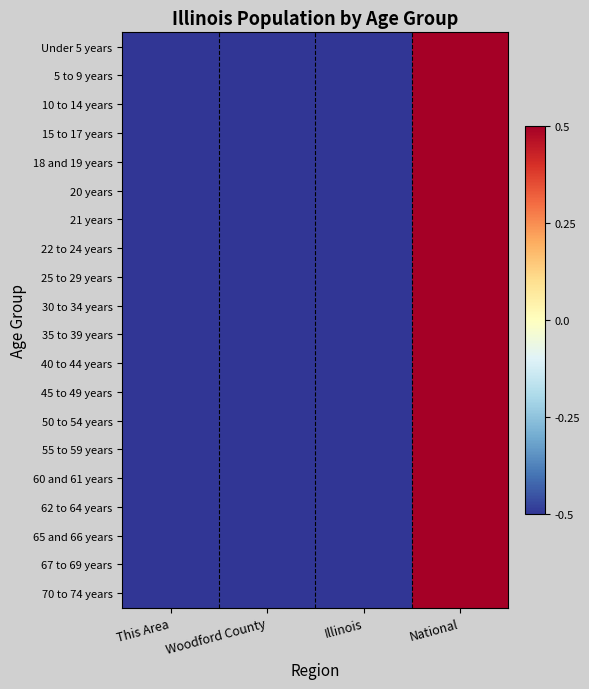

Rank the series at Woodford County from highest to lowest value.

65 and 66 years, 70 to 74 years, 62 to 64 years, 67 to 69 years, 21 years, 20 years, 60 and 61 years, 18 and 19 years, 55 to 59 years, Under 5 years, 45 to 49 years, 22 to 24 years, 40 to 44 years, 50 to 54 years, 5 to 9 years, 35 to 39 years, 10 to 14 years, 15 to 17 years, 25 to 29 years, 30 to 34 years